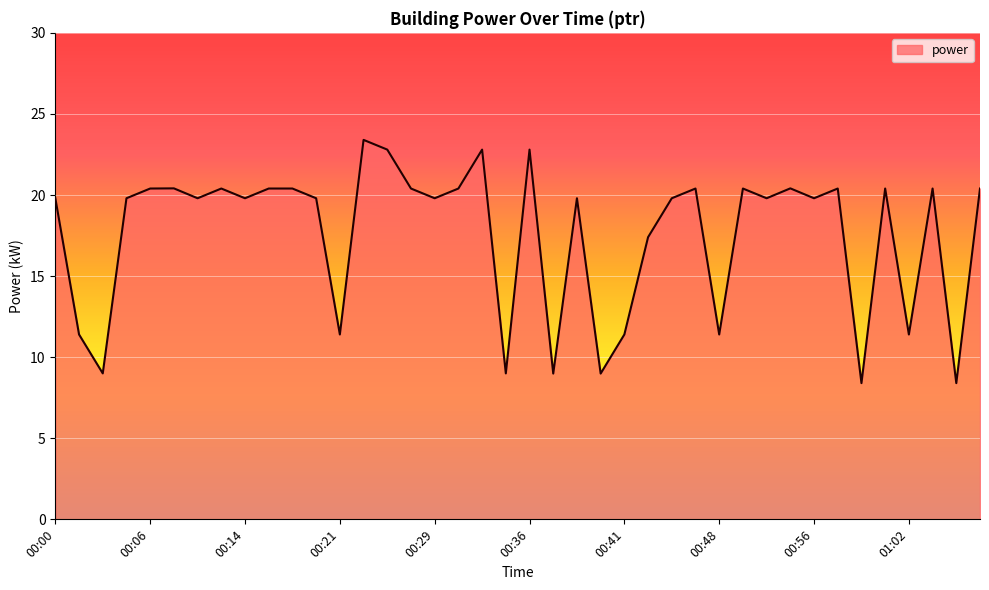

What is the sum of all values?

702.6